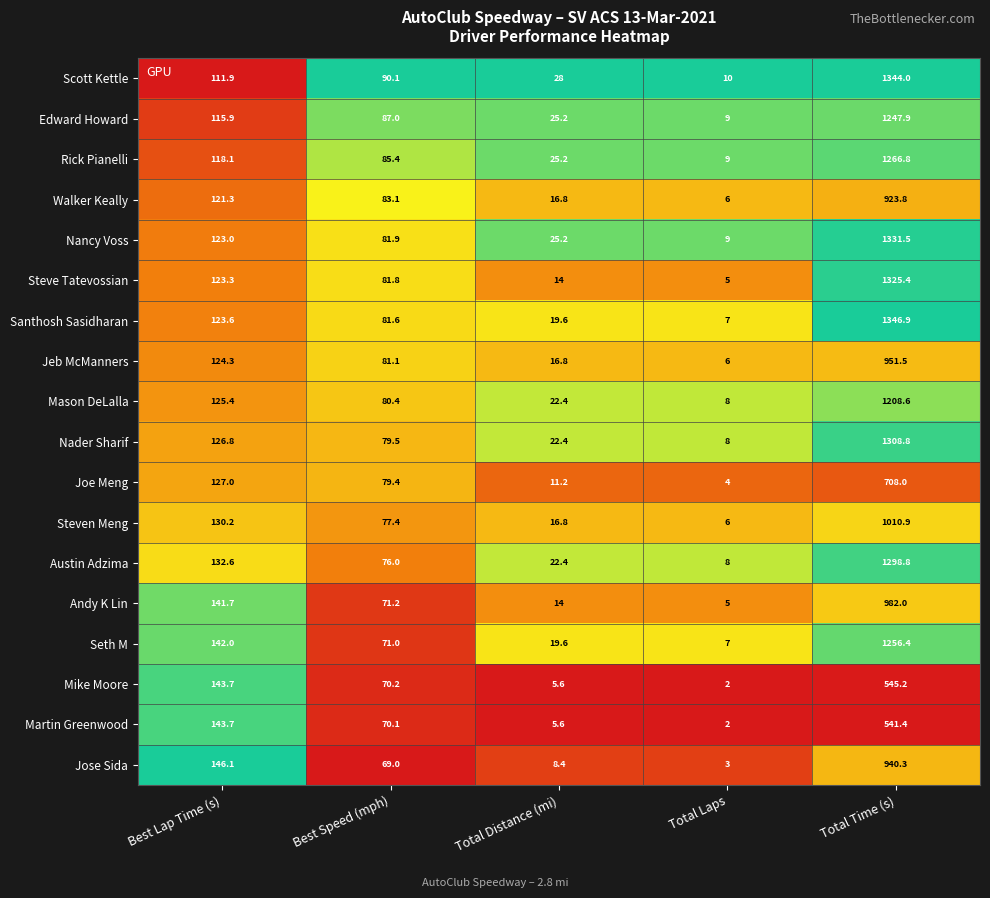

What is the total value across all series at Total Distance (mi)?

319.2